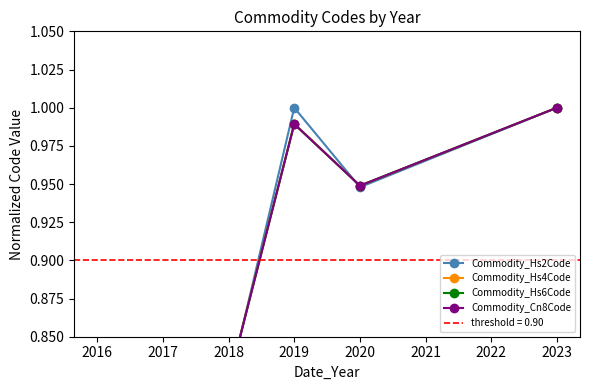

How many lines are shown in the chart?

4